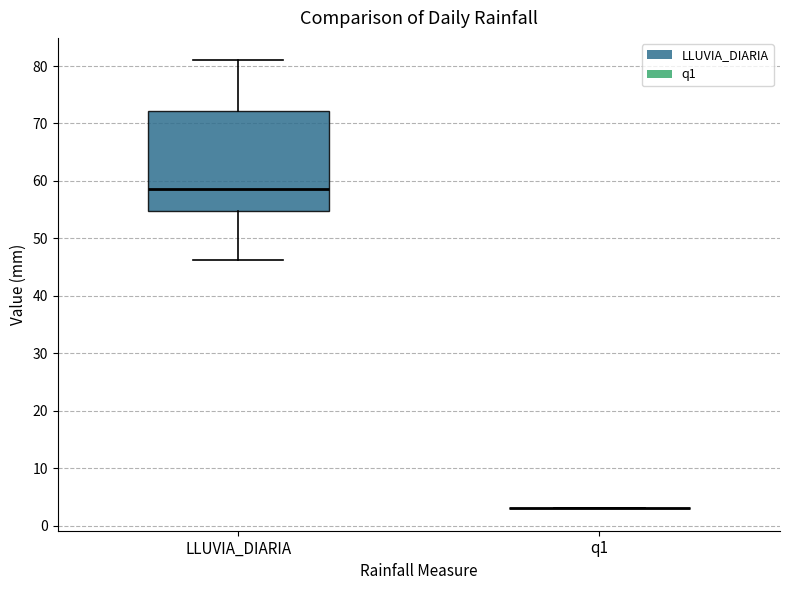

Reading left to right, read every box against the y-axis: the position of its median line, the range the box covers, and the ends of its whiskers. The values are not printed on the chart, so give them approximately, as read against the axis.

LLUVIA_DIARIA: median 59, box 55 to 72, whiskers 46 to 81
q1: box collapsed to a line at 3, whiskers 3 to 3